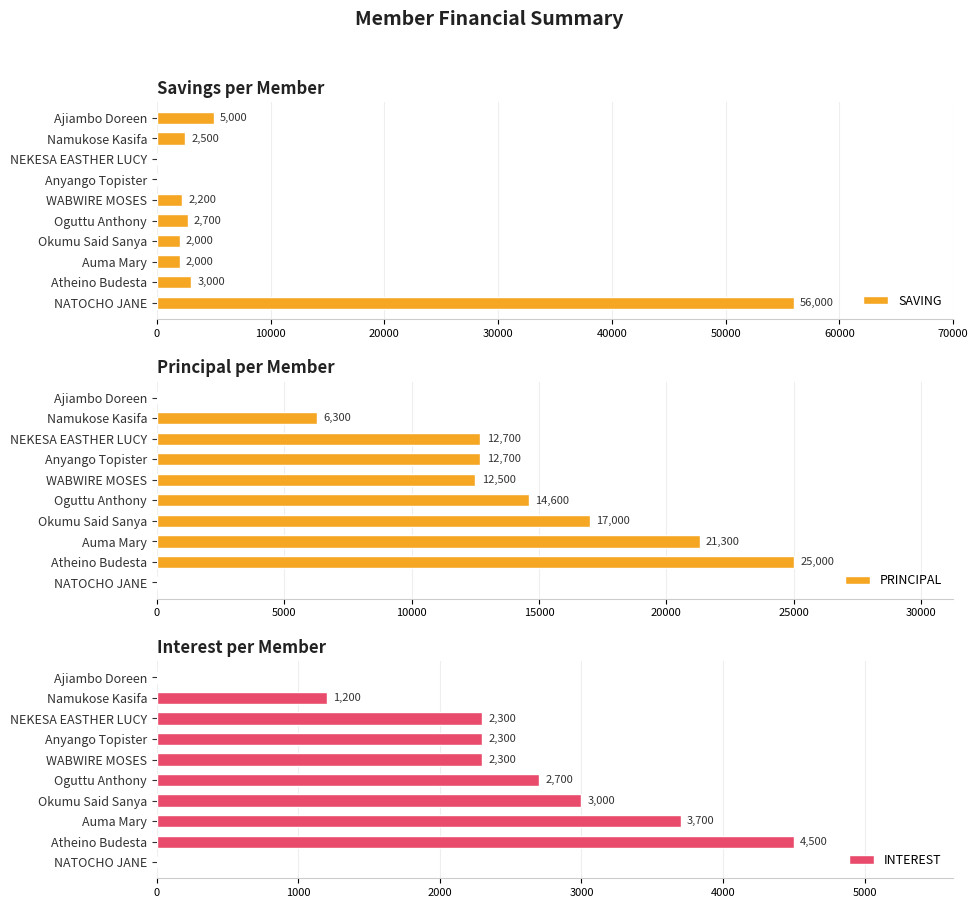

Which series has the largest range (max minus min)?

SAVING